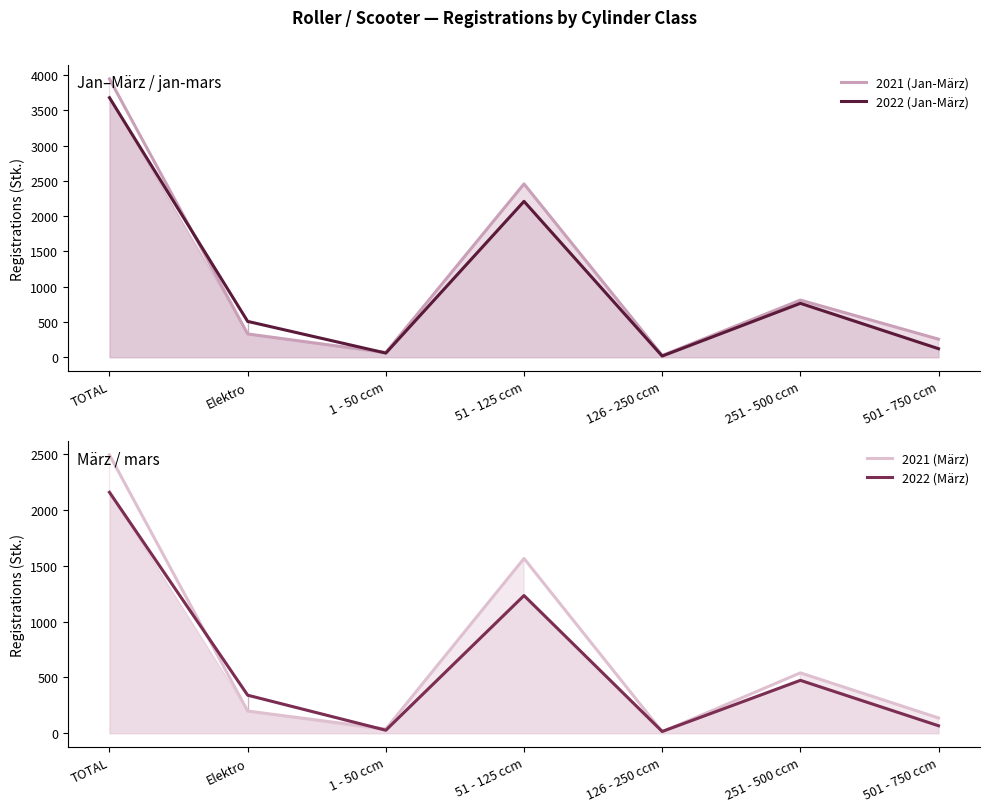

The value of 2022 (Jan-März) at 1 - 50 ccm is 59. True or false?

True